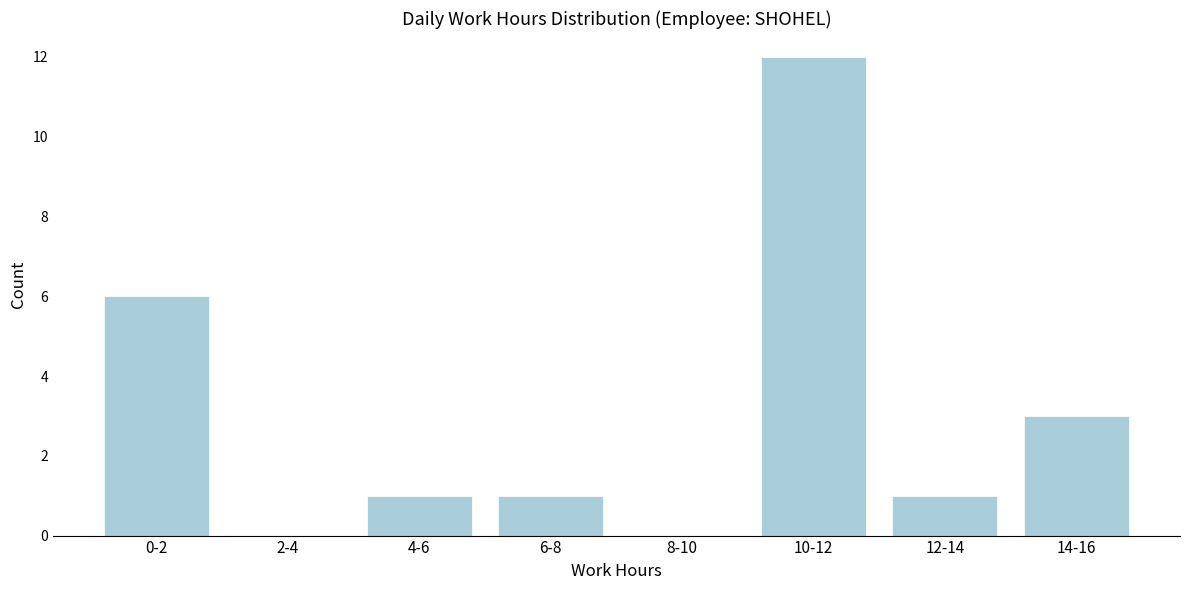

Reading left to right, extract all data points from this chart.

0-2=6	2-4=0	4-6=1	6-8=1	8-10=0	10-12=12	12-14=1	14-16=3